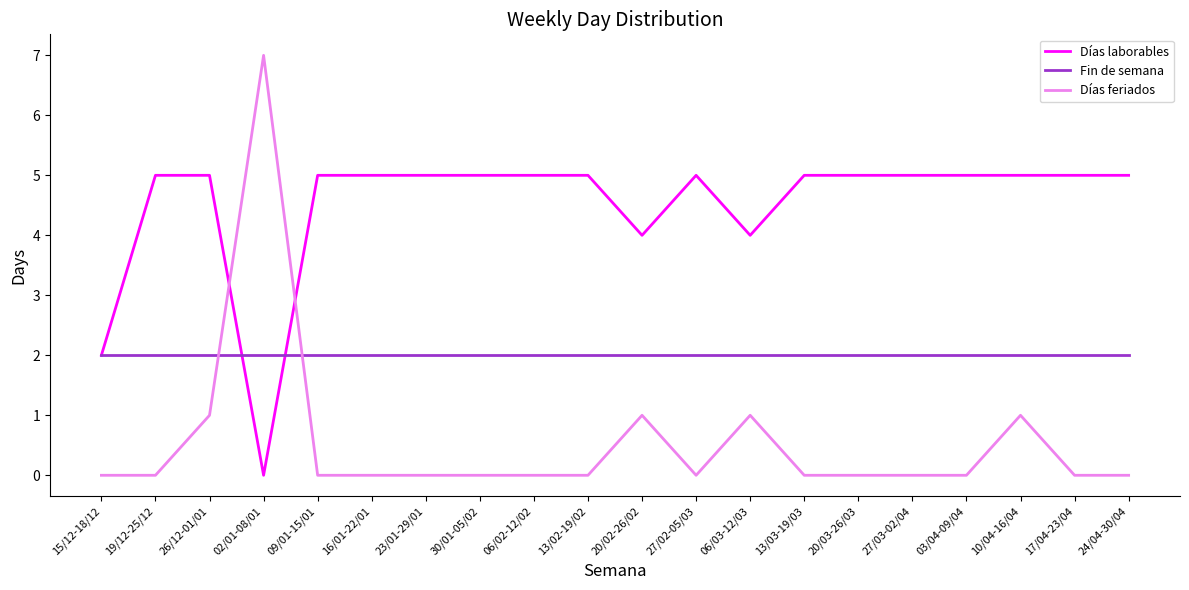

The Días feriados series shows 0 at 13/02-19/02. True or false?

True